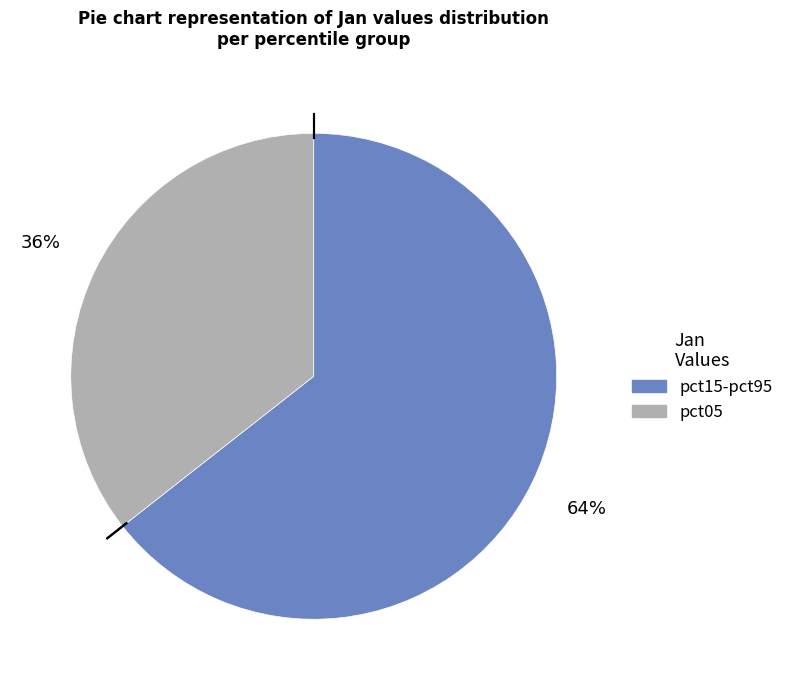

Is there a majority slice in this chart?

Yes